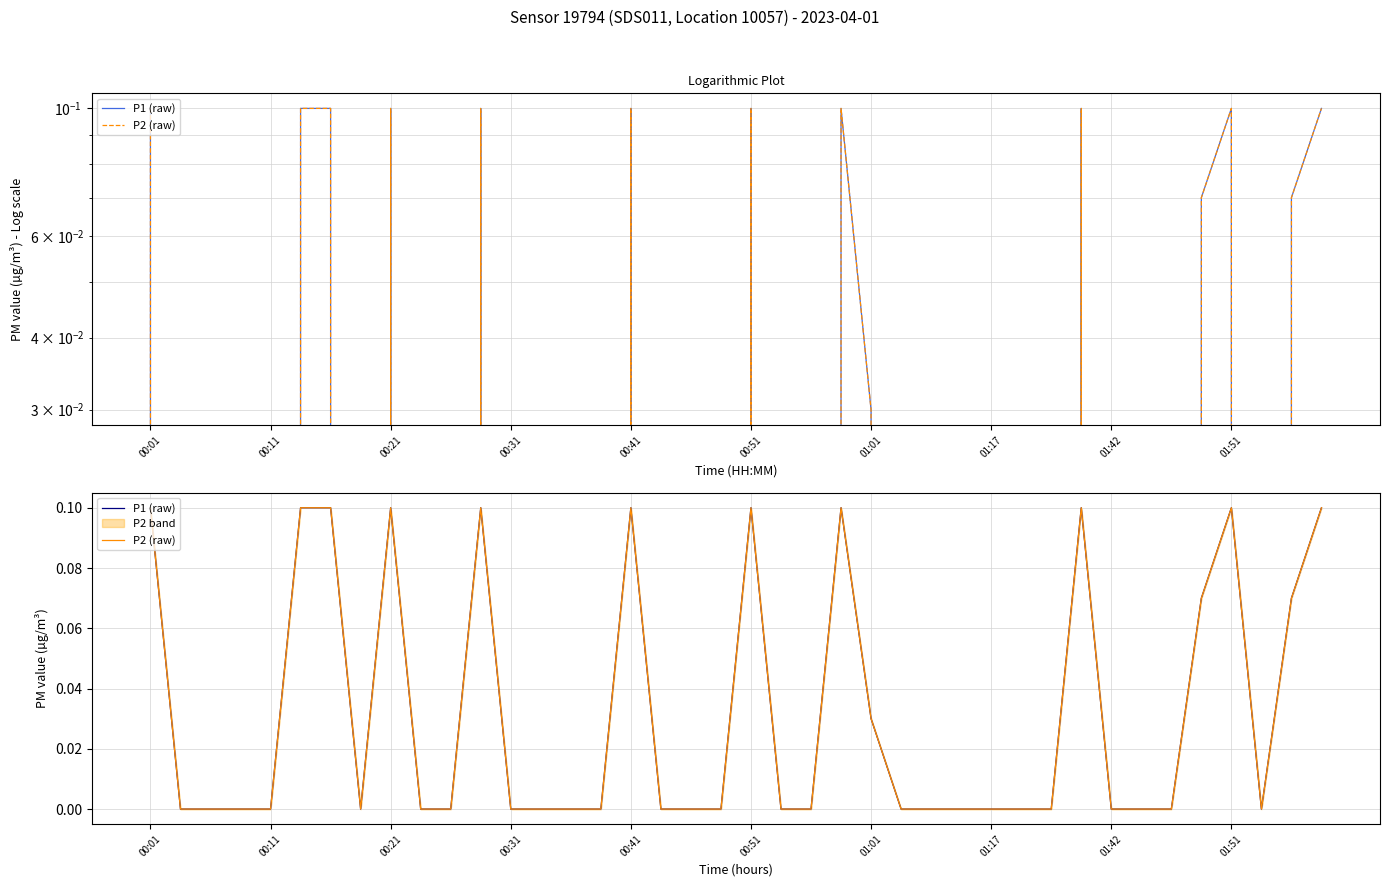

The P1 (raw) series shows 0.1 at 00:51. True or false?

False